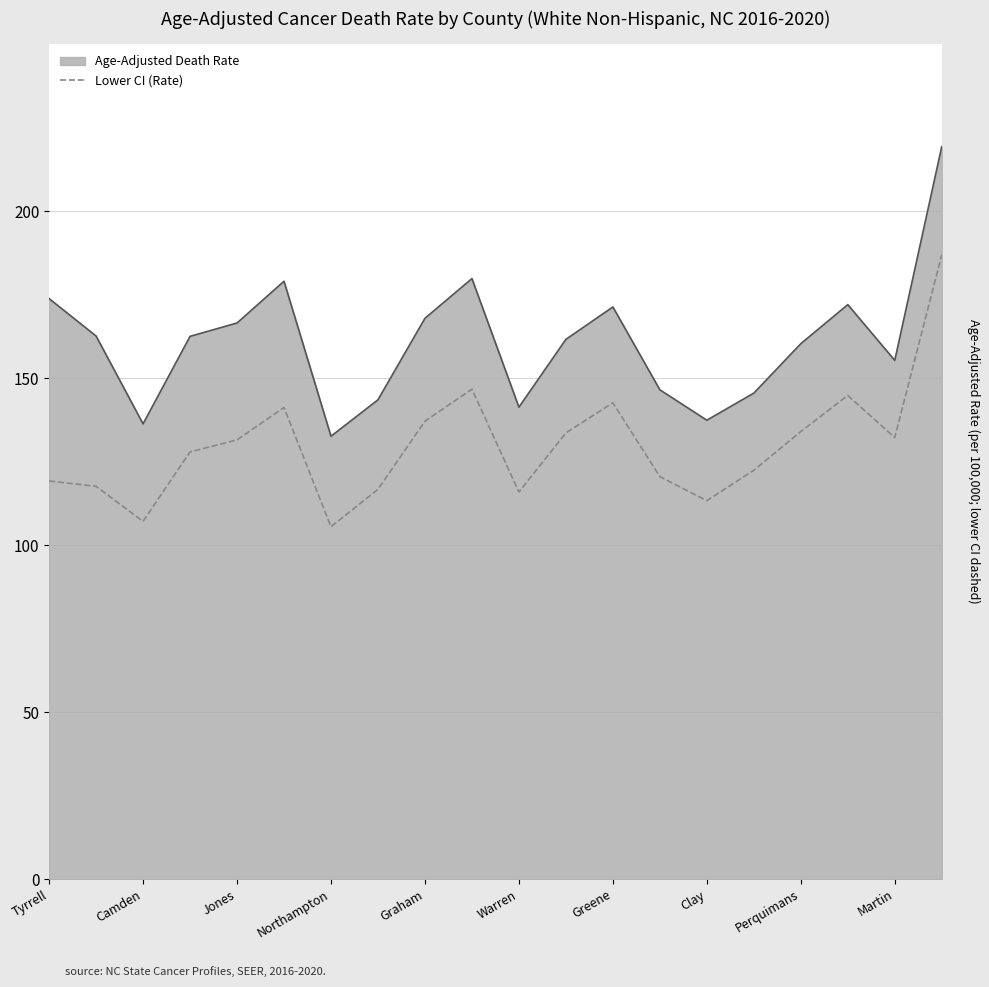

What is the smallest value displayed?

105.5